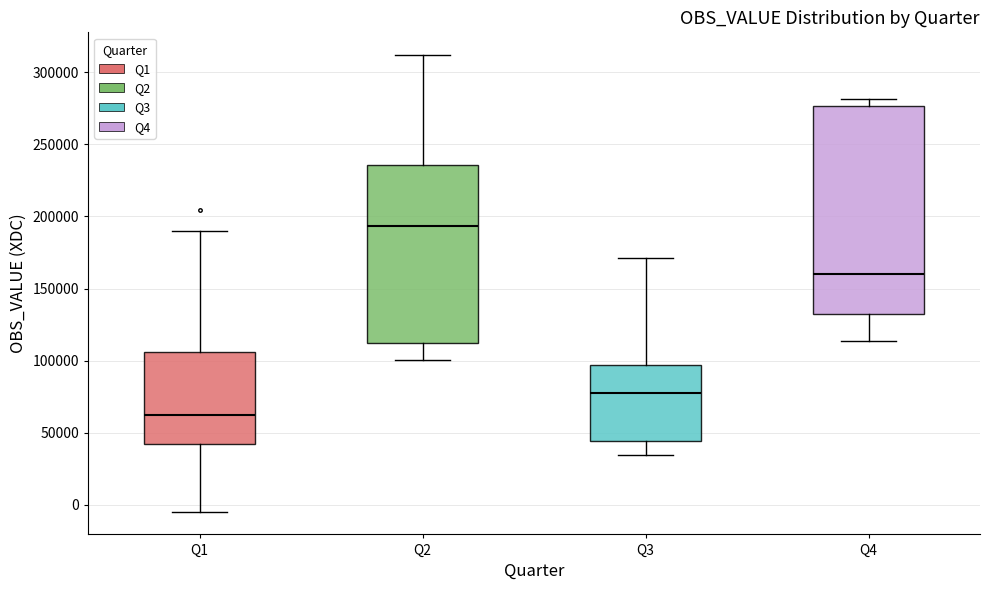

Which box is the tallest, from its lower edge to its upper edge?

Q4